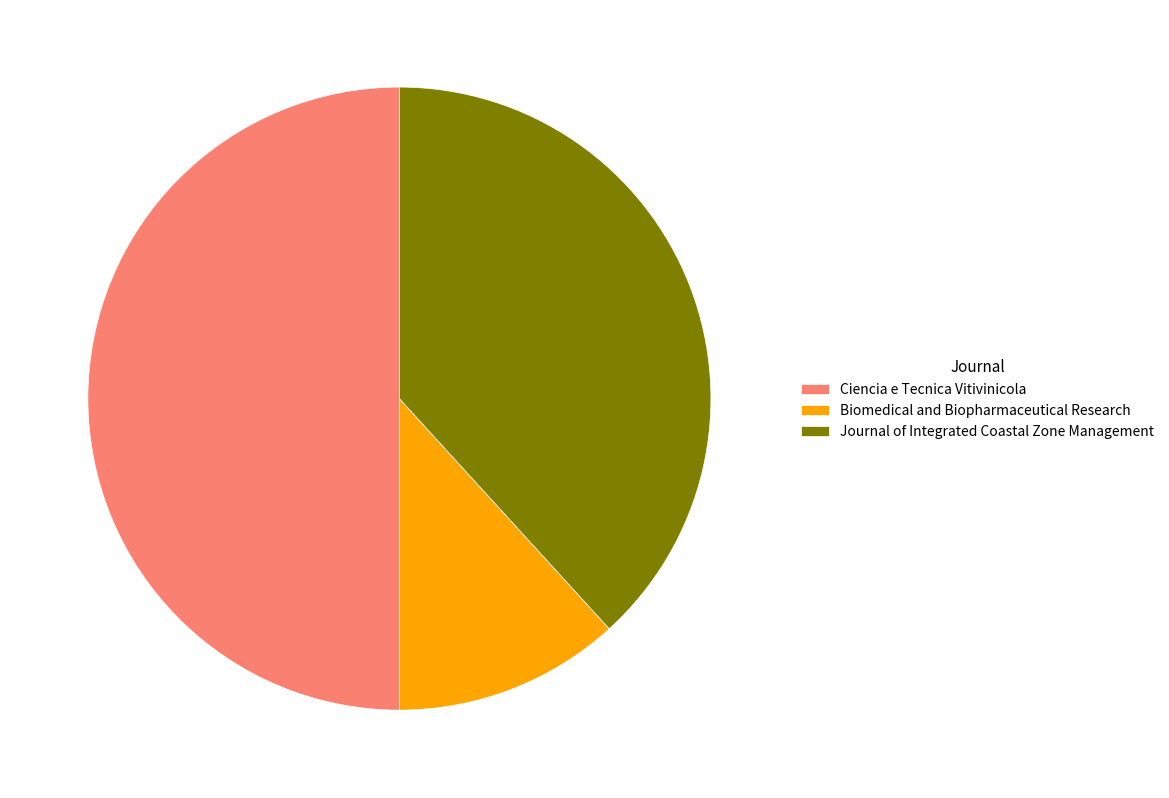

True or false: Biomedical and Biopharmaceutical Research accounts for 4% of the total.

False